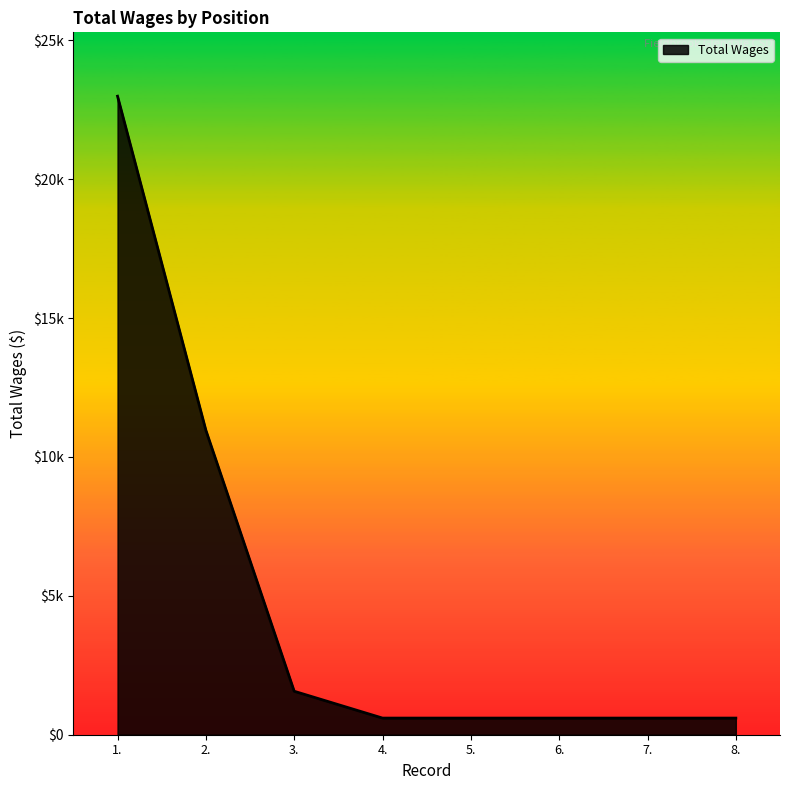

Rank the categories by value from lowest to highest.

4., 5., 6., 7., 8., 3., 2., 1.